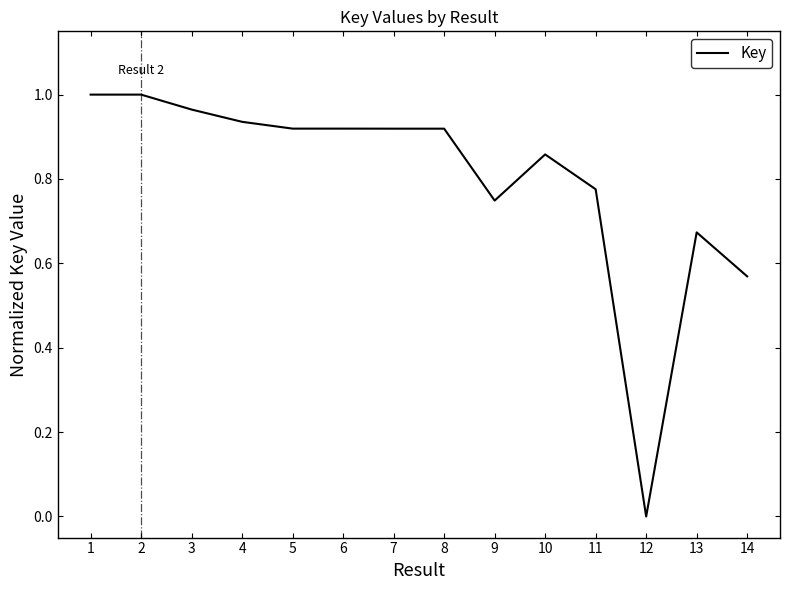

Which label corresponds to the smallest value in the chart?

12